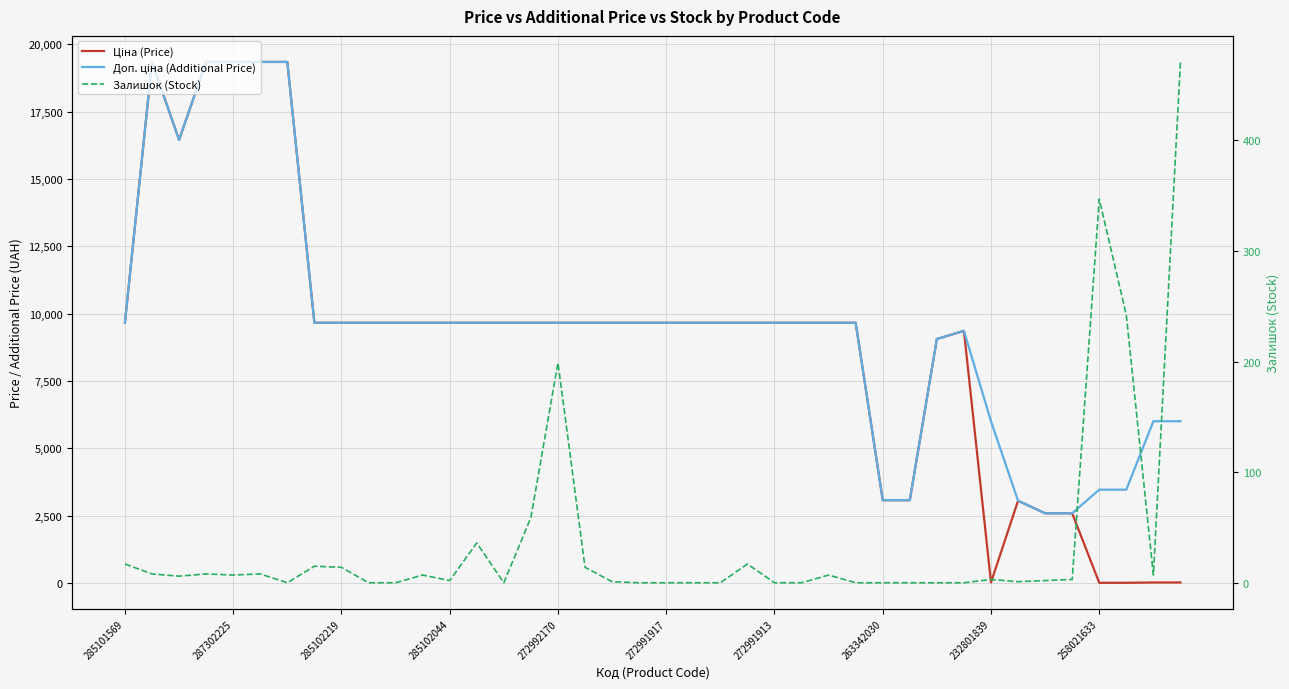

True or false: Залишок (Stock) has a value of -196.8 at 31.

False